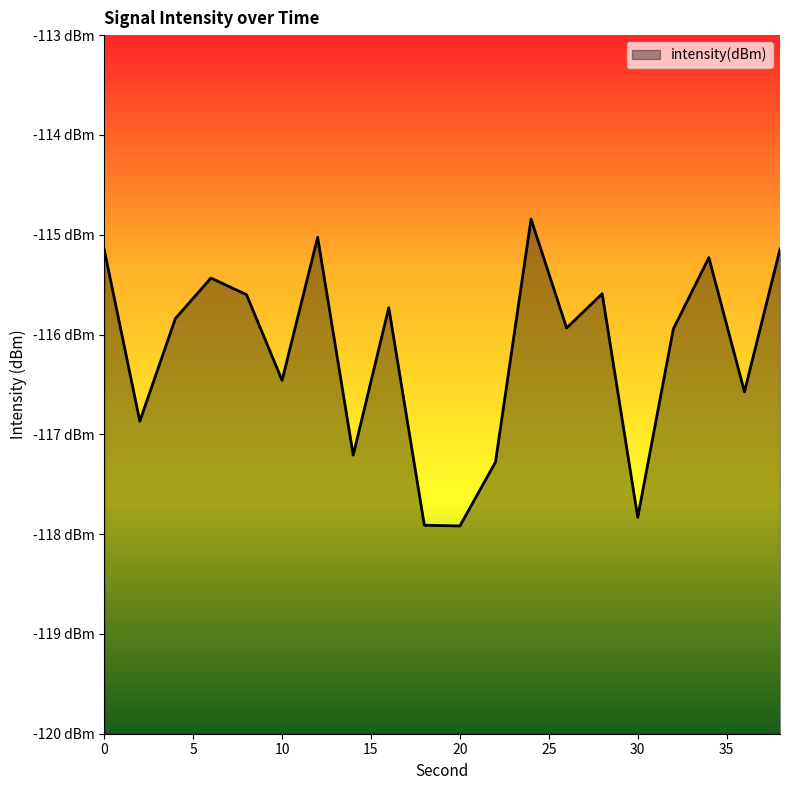

The value at 14 is -33.0. True or false?

False